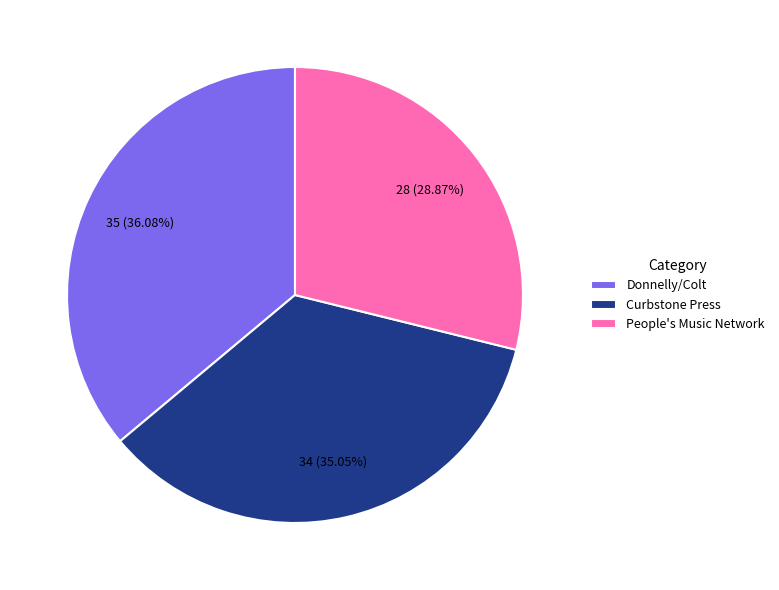

To the nearest percent, what is the combined percentage of Curbstone Press and People's Music Network?

64%